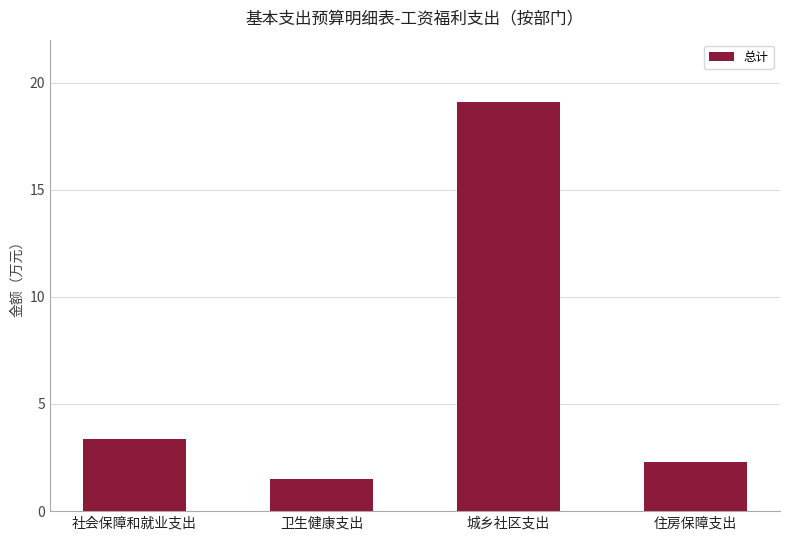

Is it true that the value at 城乡社区支出 is 10.9?

False